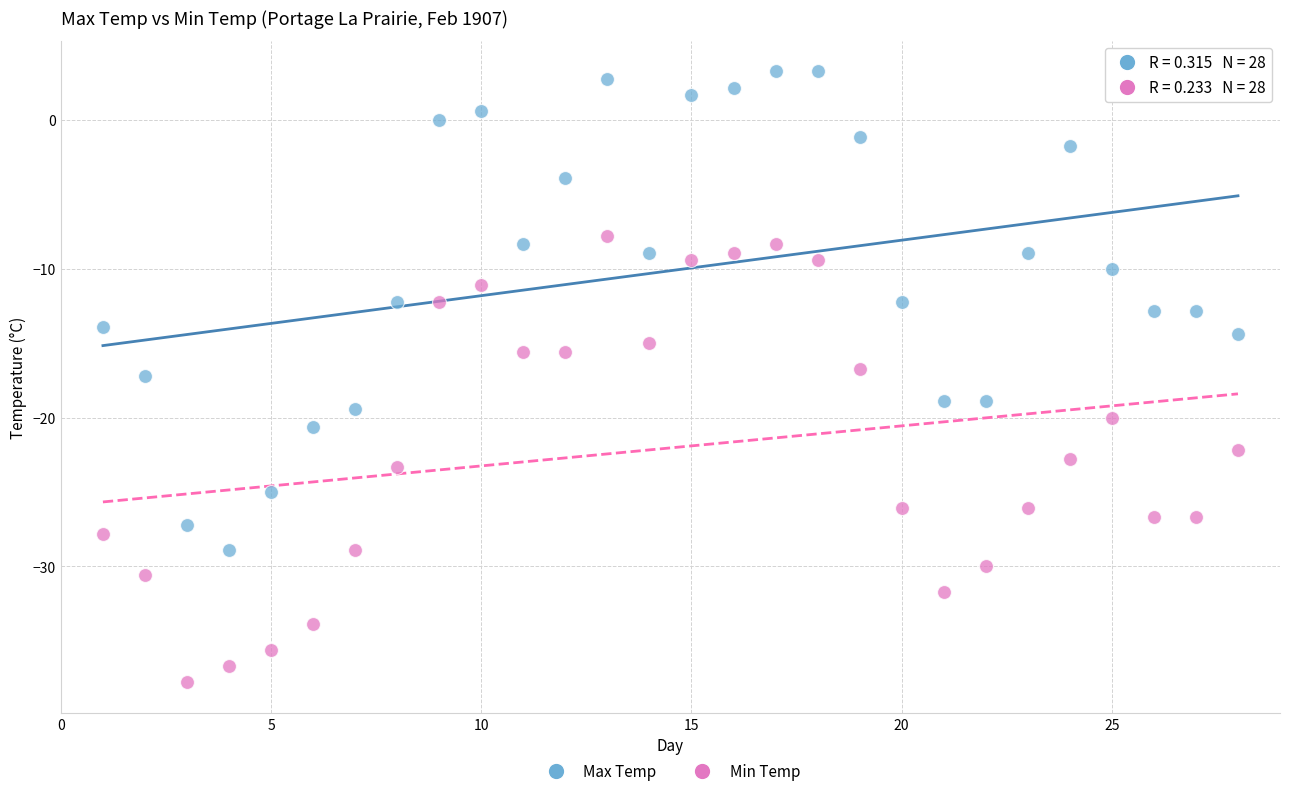

Across all data points, what is the range of Y values (max minus min)?

41.1